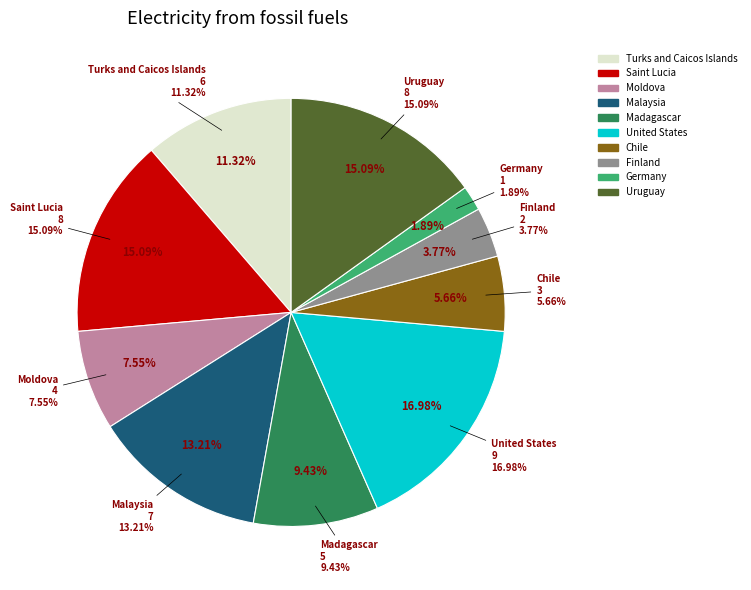

Combined, do 9 and 5 account for over 50%?

No